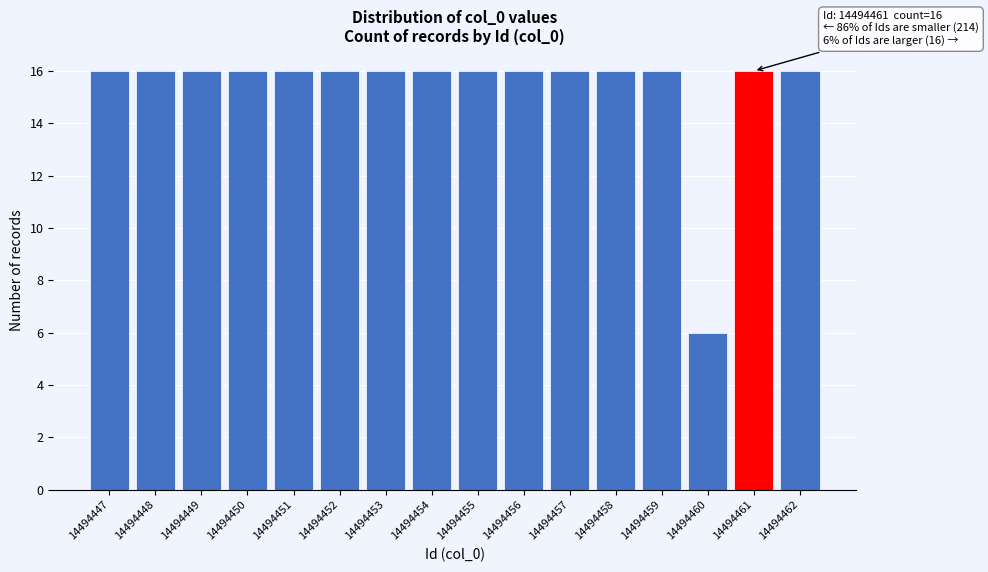

Reading right to left, extract all data points from this chart.

14494462=16	14494461=16	14494460=6	14494459=16	14494458=16	14494457=16	14494456=16	14494455=16	14494454=16	14494453=16	14494452=16	14494451=16	14494450=16	14494449=16	14494448=16	14494447=16